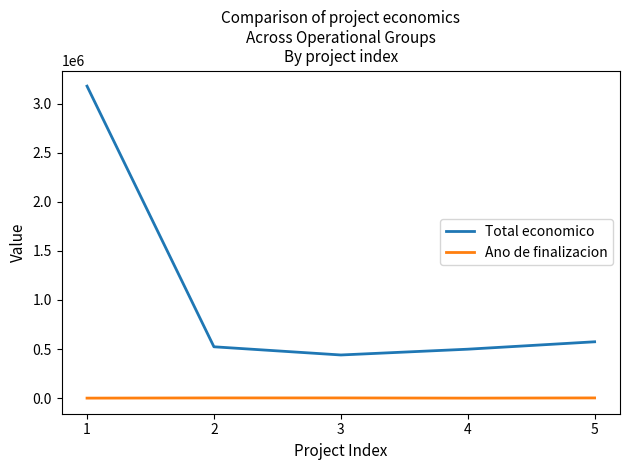

At which category is the sum across all series the highest?

1